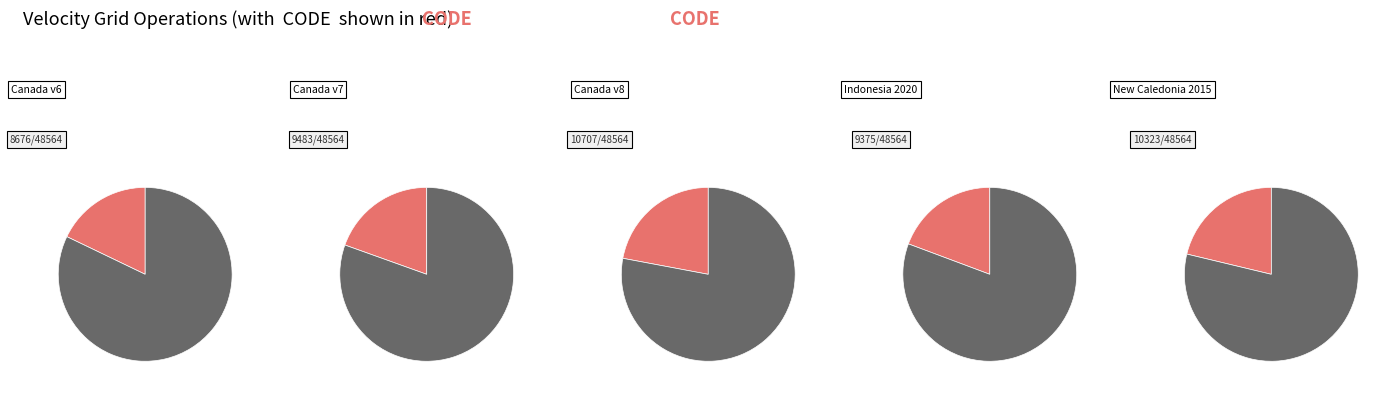

Count the number of slices in the pie.

5